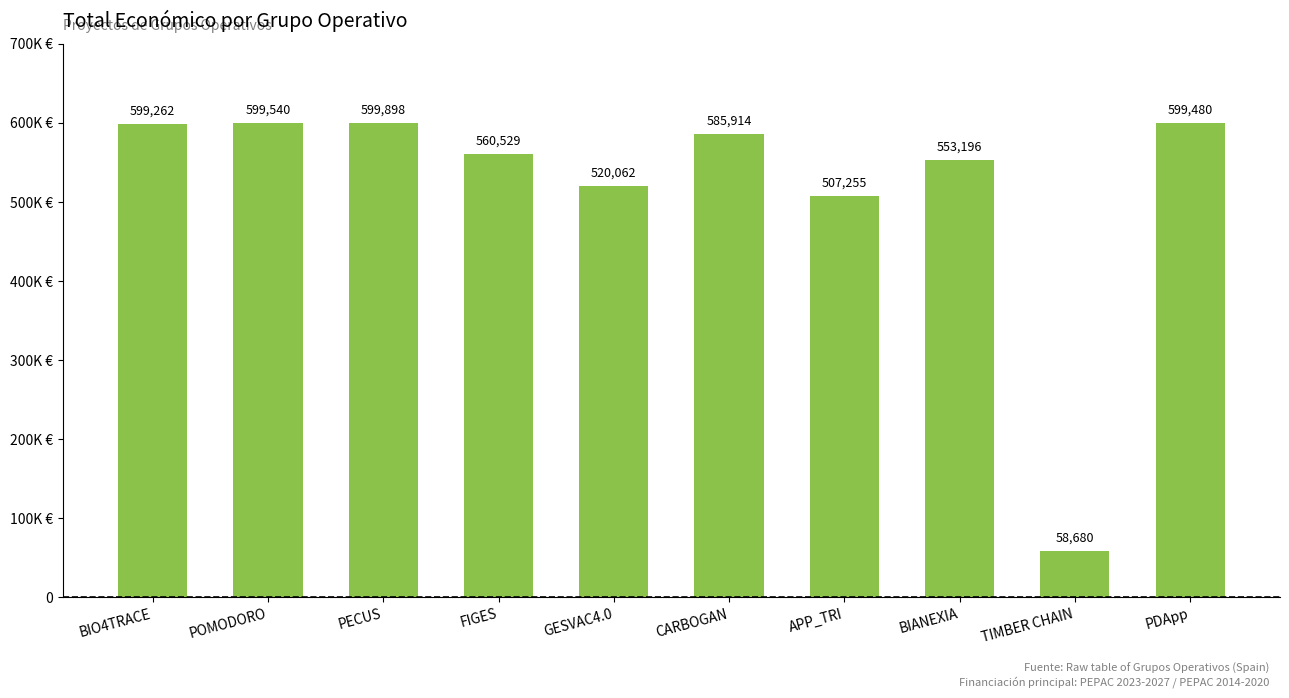

Does the chart contain any negative values?

No